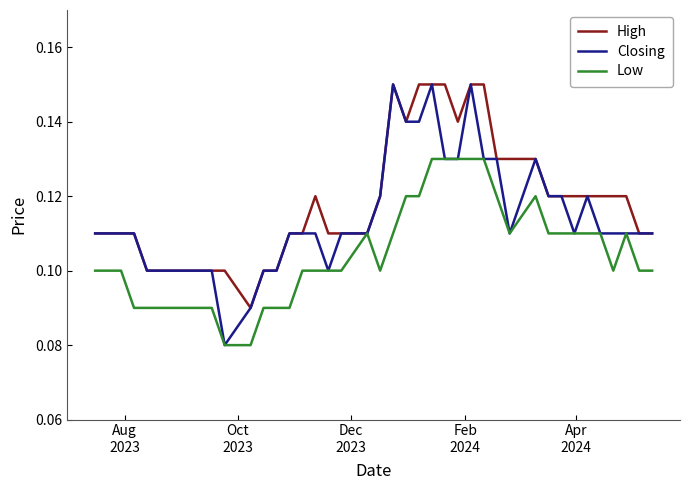

Rank the series by their average value, from highest to lowest.

High, Closing, Low